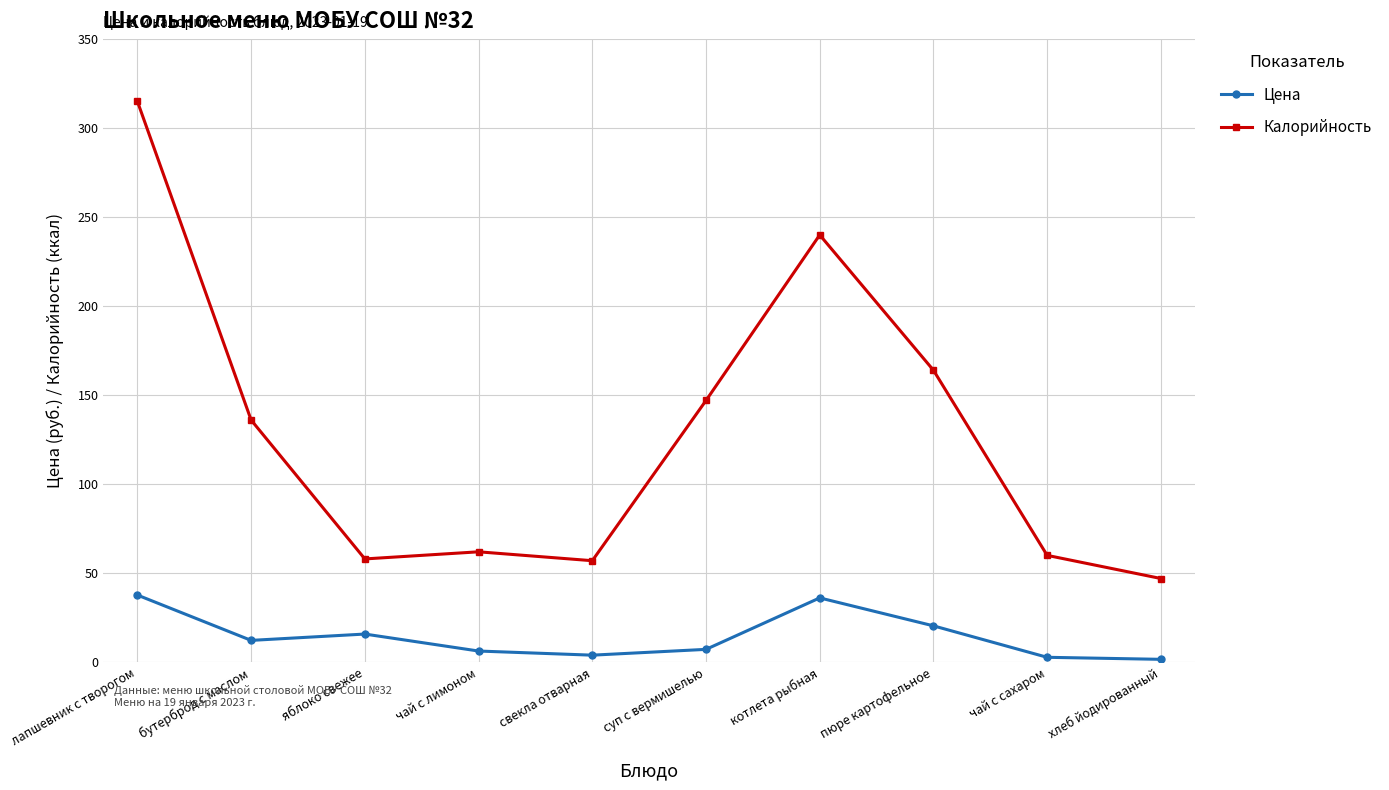

What is the difference between the maximum and minimum values in the Цена series?

36.1